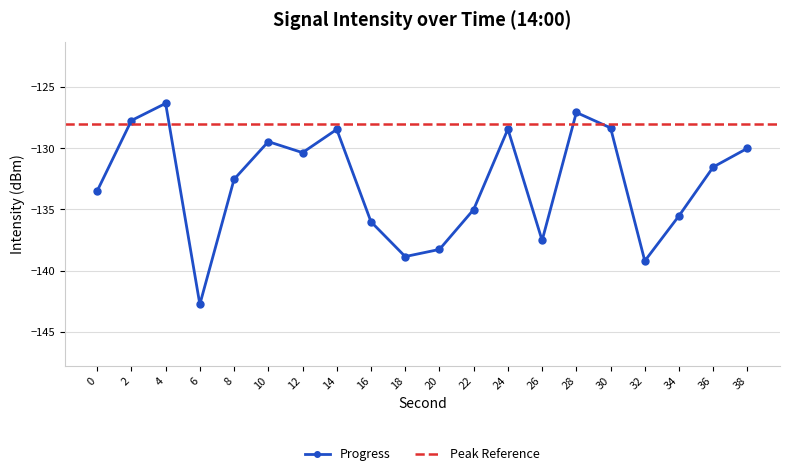

Does the chart display data point markers on the line(s)?

Yes